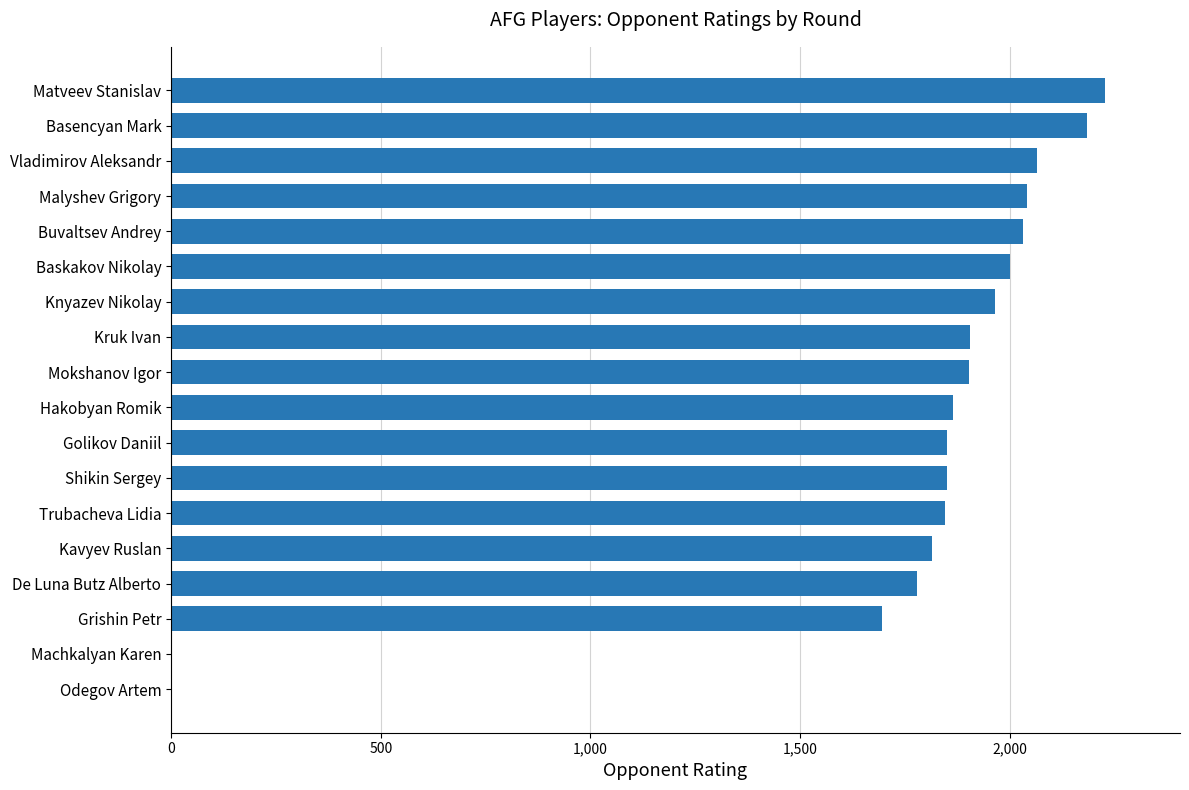

How many data points does each series have?

18